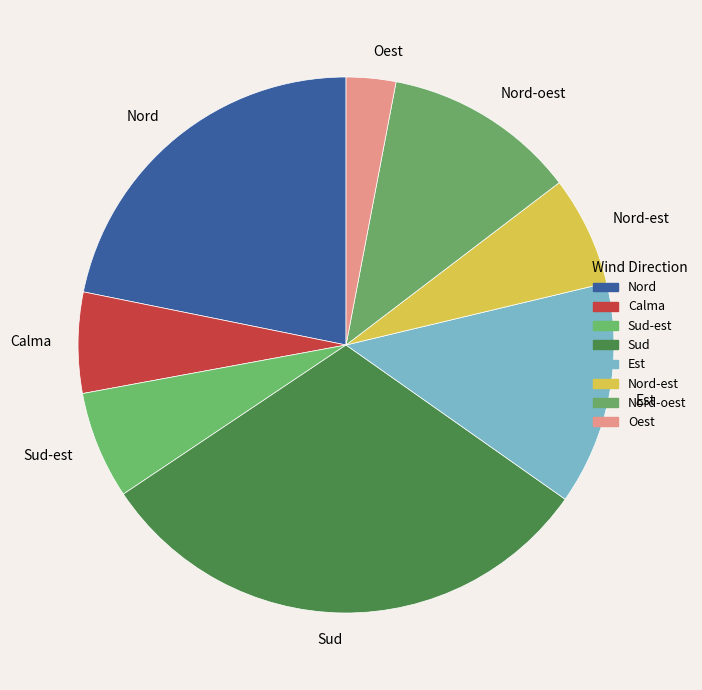

Is there any slice that represents more than half of the pie?

No